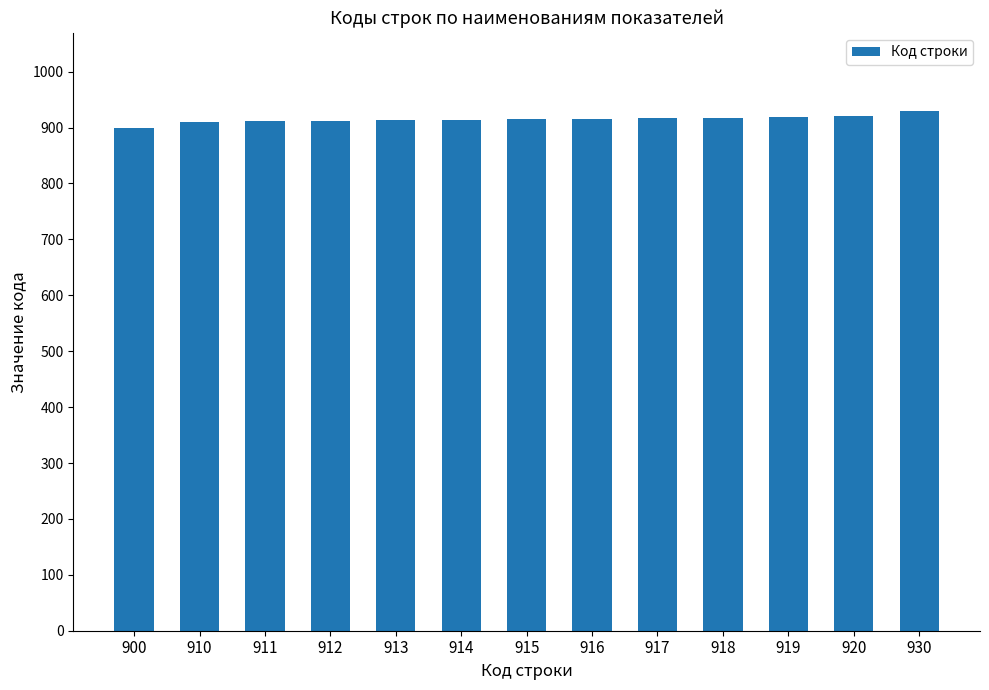

What is the difference between the maximum and minimum values?

30